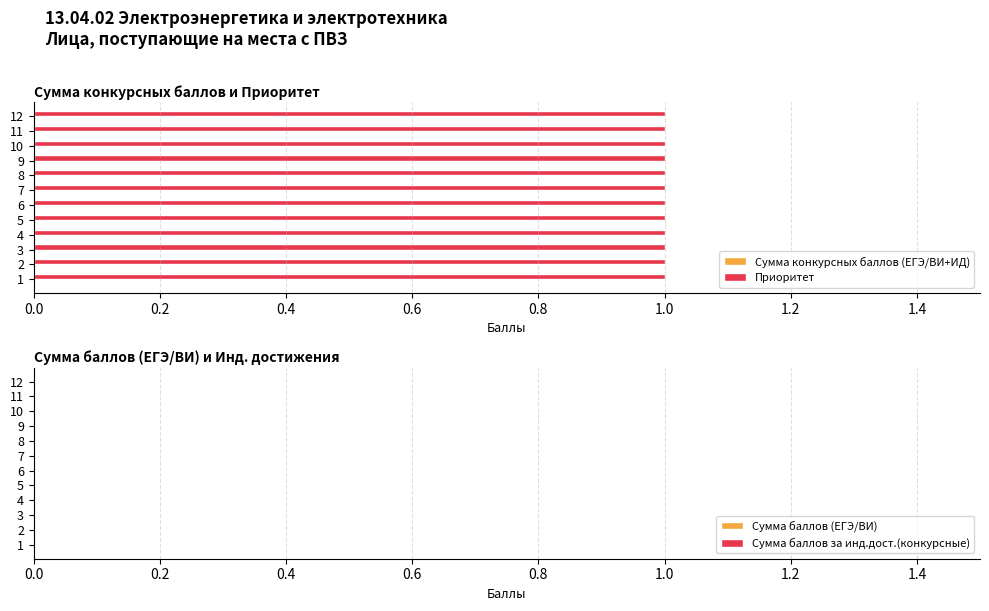

Which label corresponds to the largest value in the chart?

1